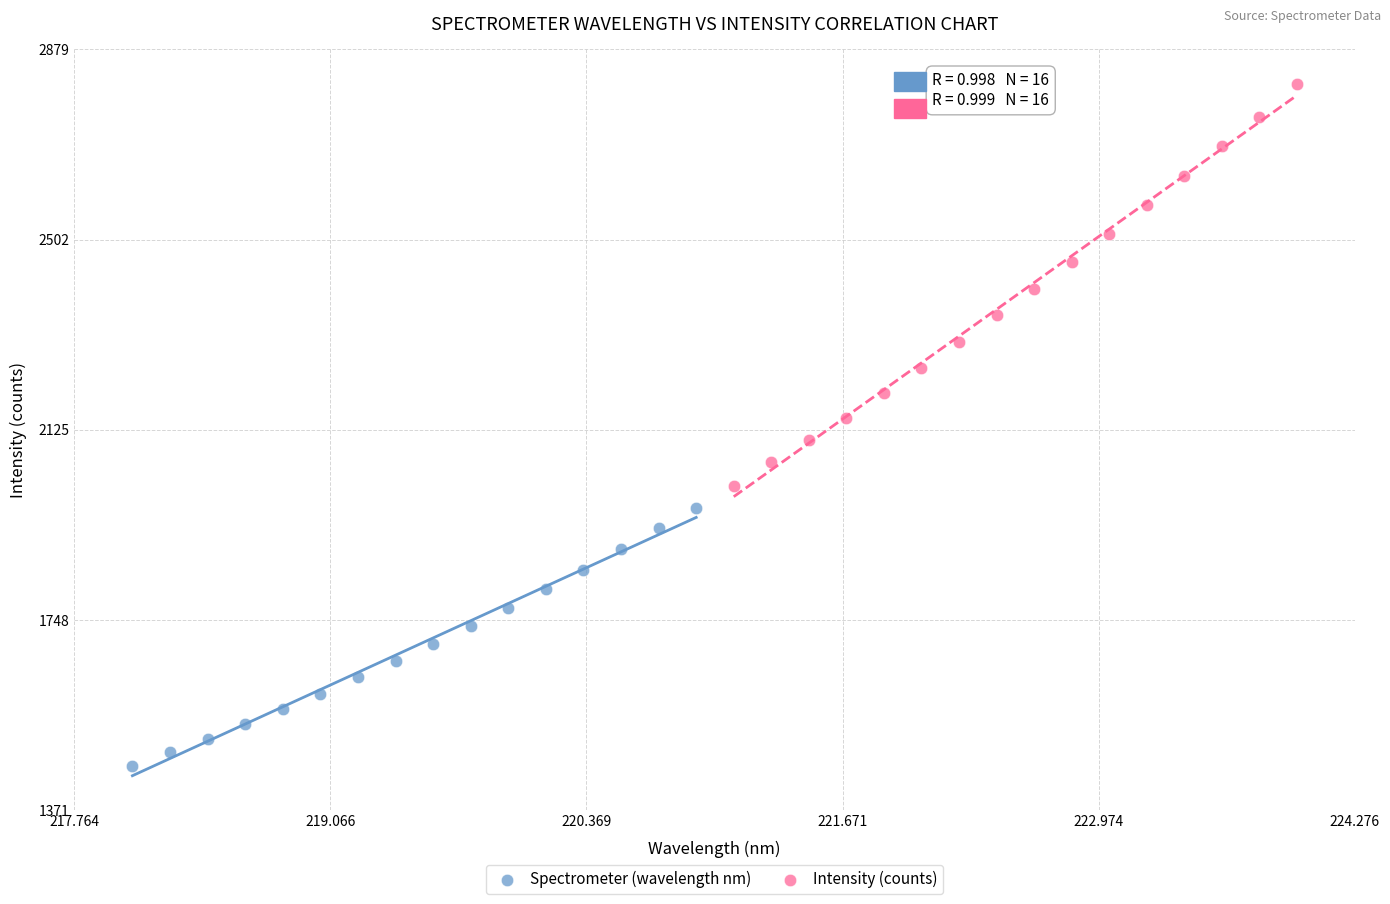

Which series contains the lowest Y value?

Spectrometer (wavelength nm)